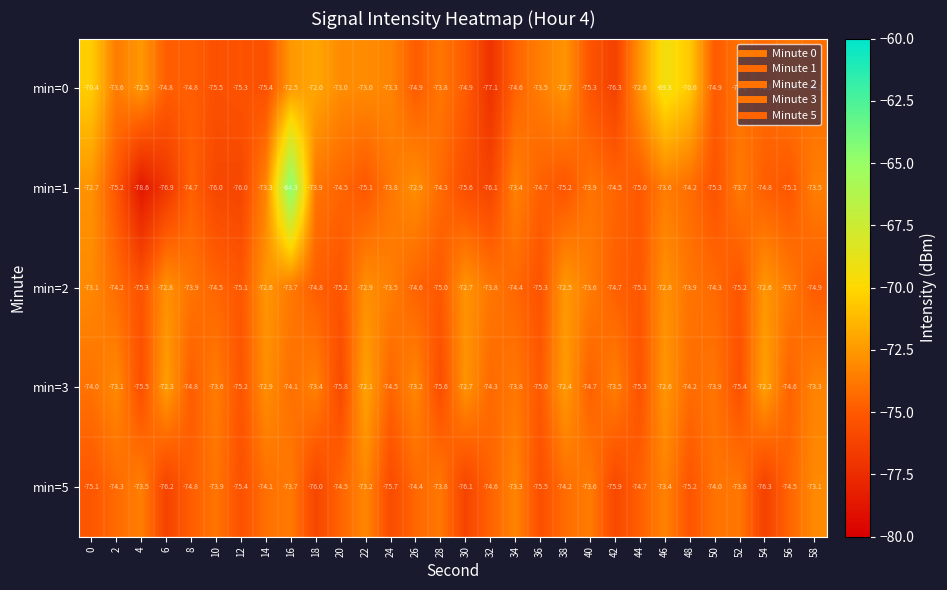

What is the difference between the highest and lowest values at 22?

3.0